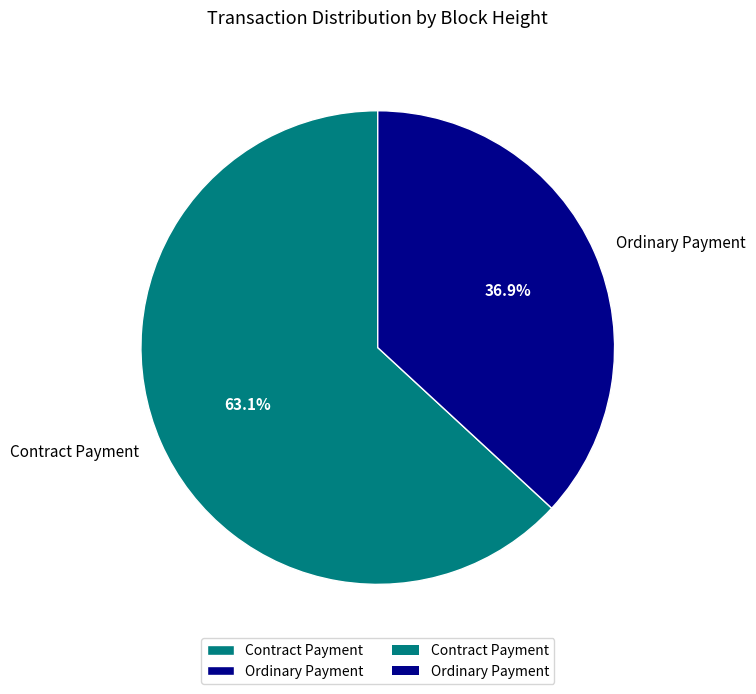

What is the ratio of the value at Ordinary Payment to the value at Contract Payment?

0.6